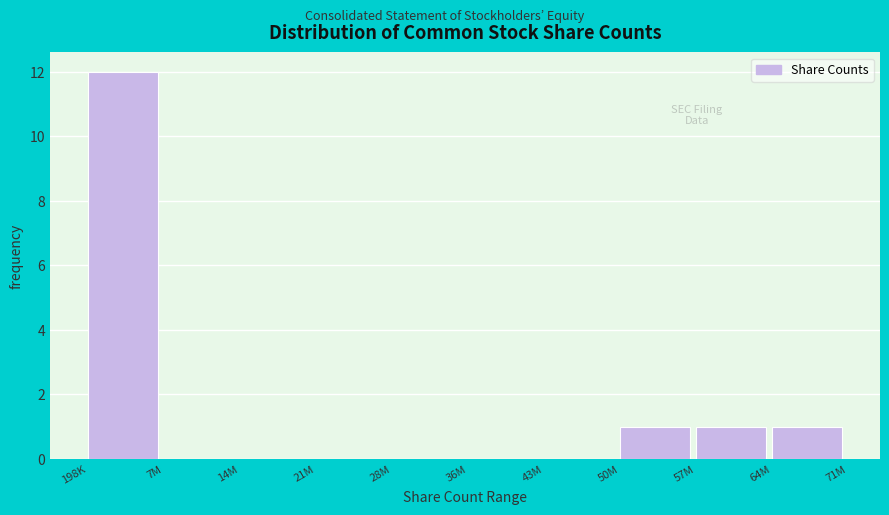

Reading right to left, list all the values displayed in this chart.

64M=1	57M=1	50M=1	43M=0	36M=0	28M=0	21M=0	14M=0	7M=0	198K=12